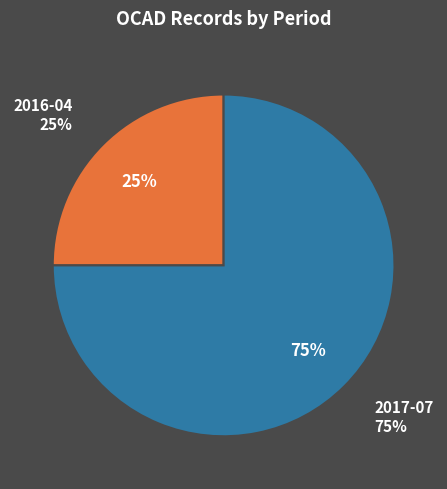

Rank the categories by value from highest to lowest.

2017-07, 2016-04